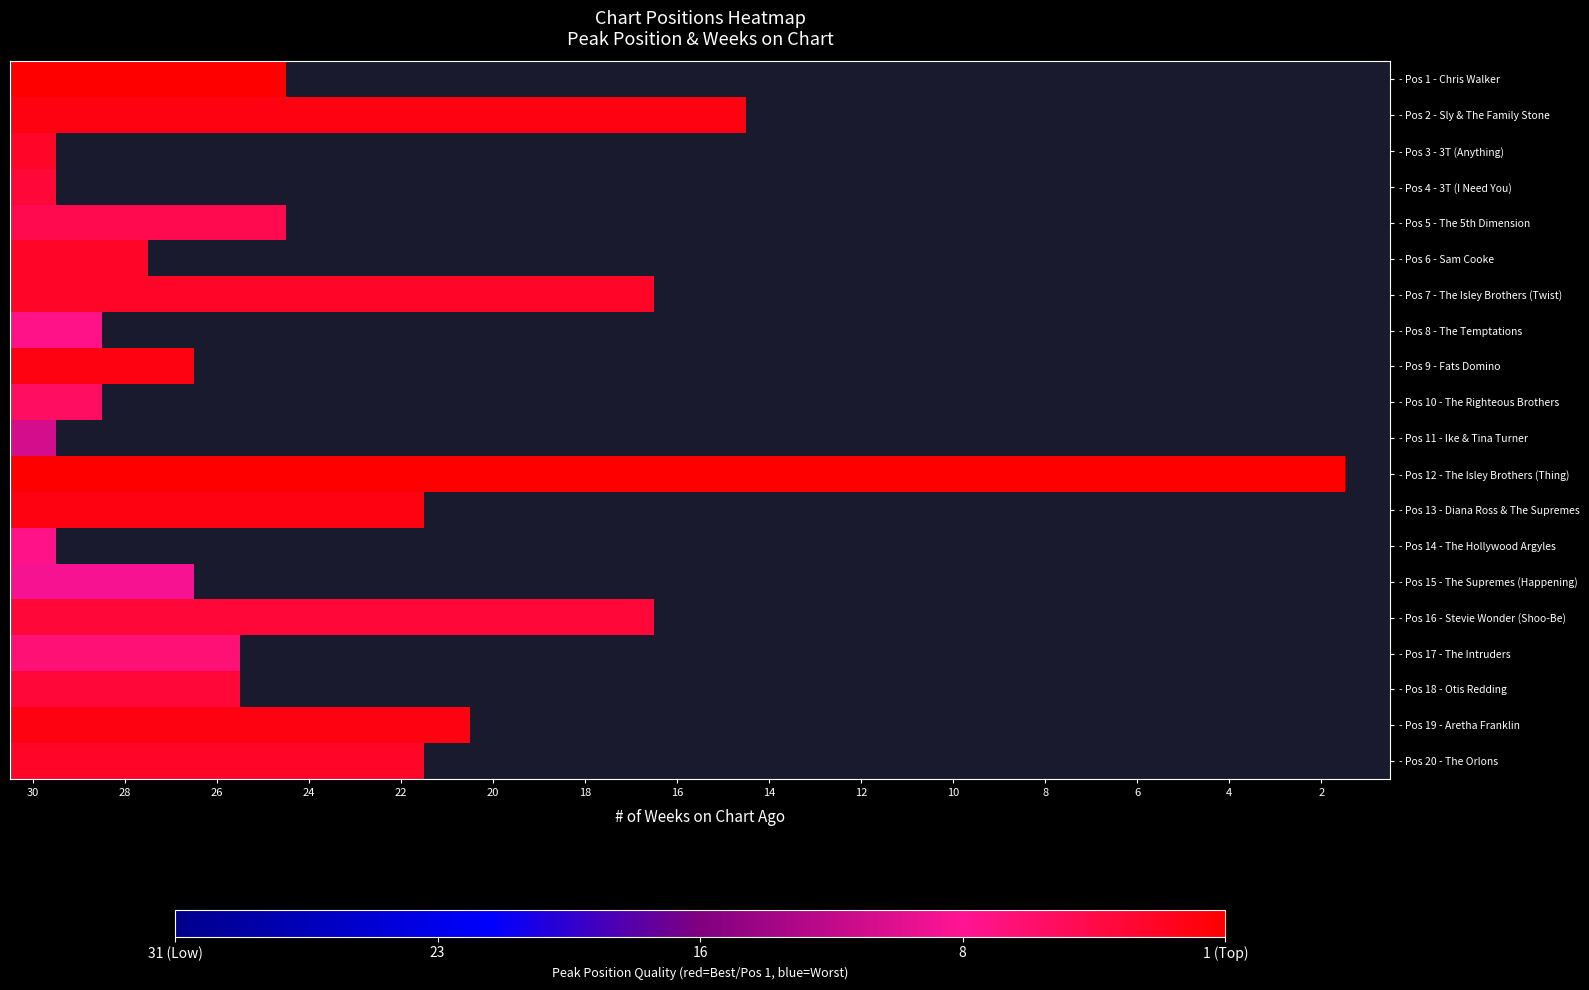

How many distinct data groups are displayed?

20